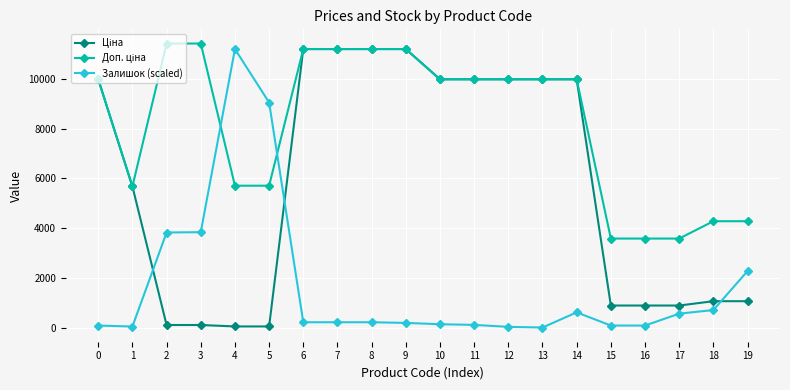

What is the maximum value shown in the chart?

11410.0